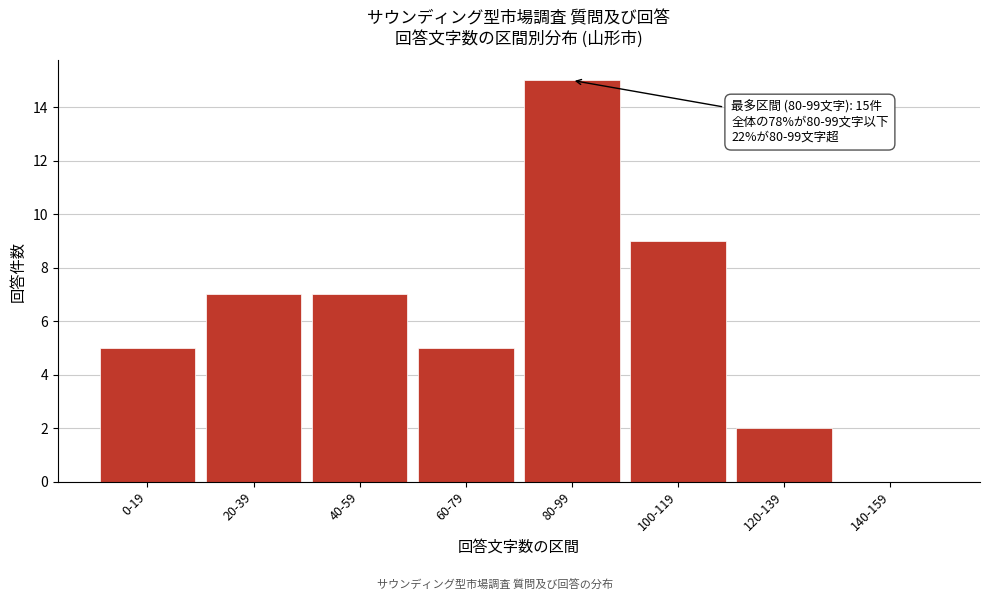

Reading left to right, transcribe all the data shown in this chart.

0-19=5	20-39=7	40-59=7	60-79=5	80-99=15	100-119=9	120-139=2	140-159=0